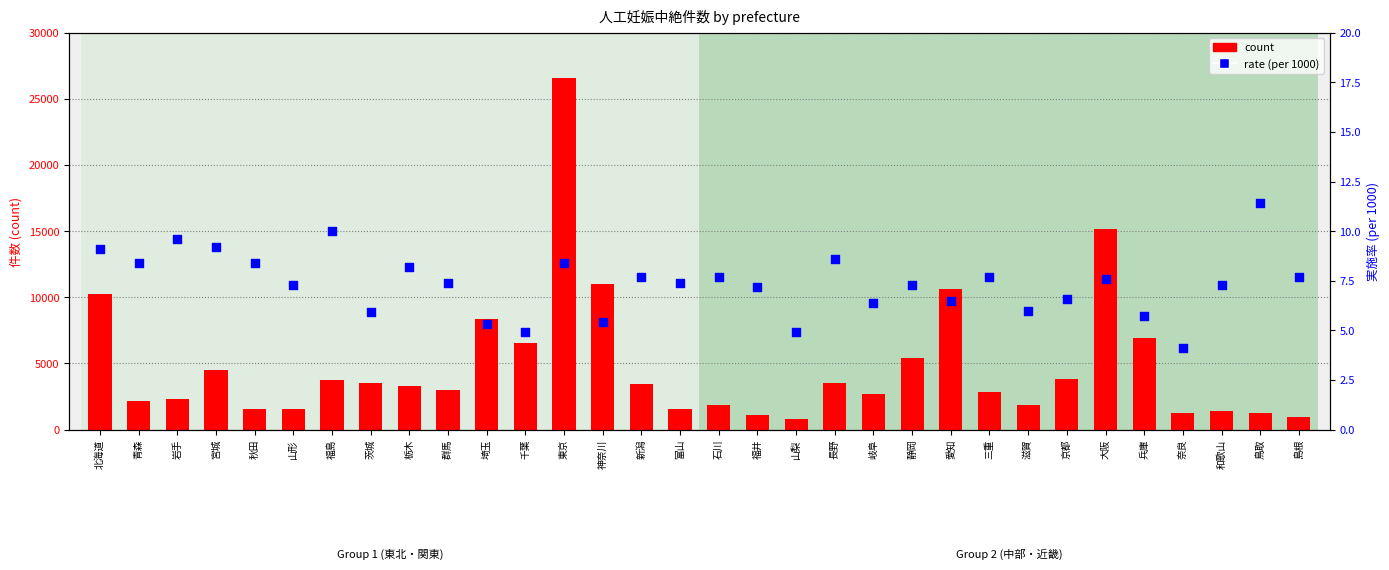

At how many categories does at least one series exceed 2295?

20